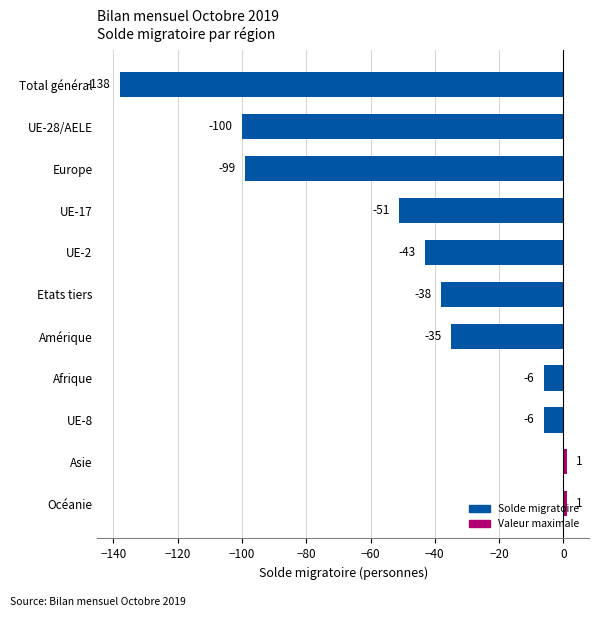

The value at Océanie is 1. True or false?

True